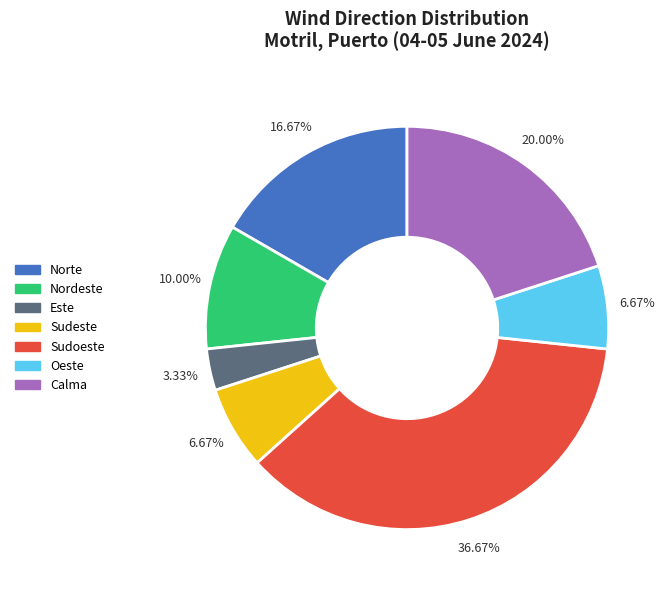

True or false: Sudoeste accounts for 22% of the total.

False